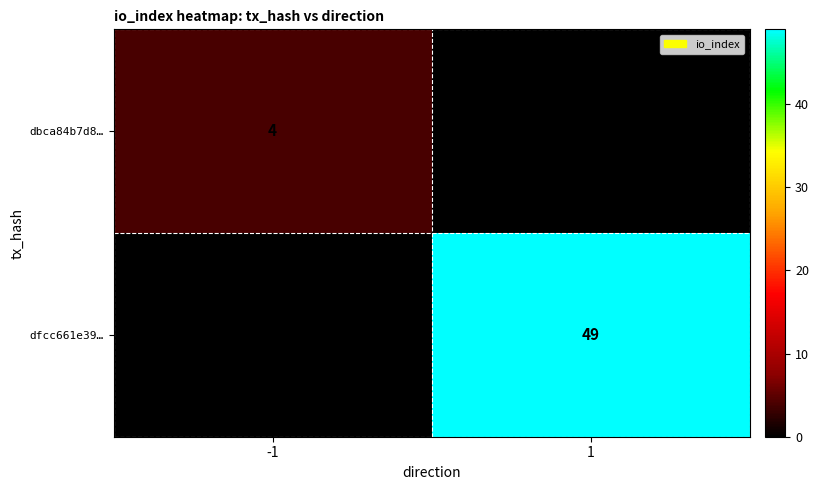

True or false: dfcc661e39… has a value of 49 at 1.

True